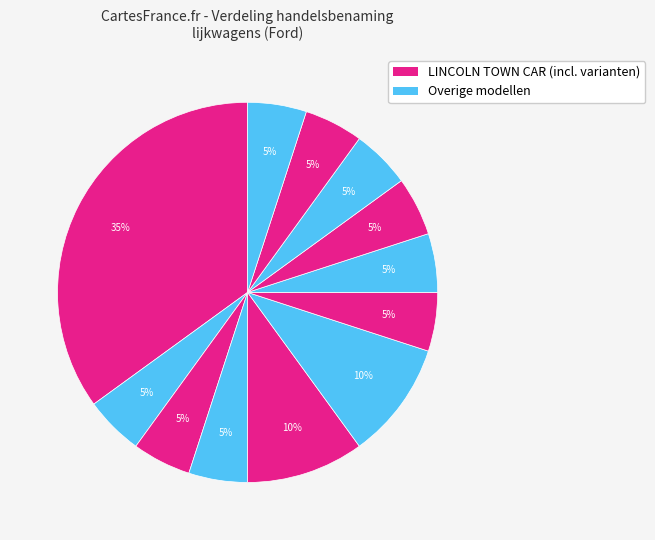

Count the number of slices in the pie.

12